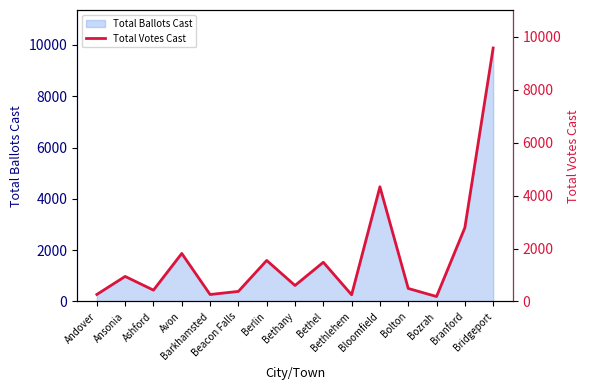

Where does the data first go above 604?

Ansonia